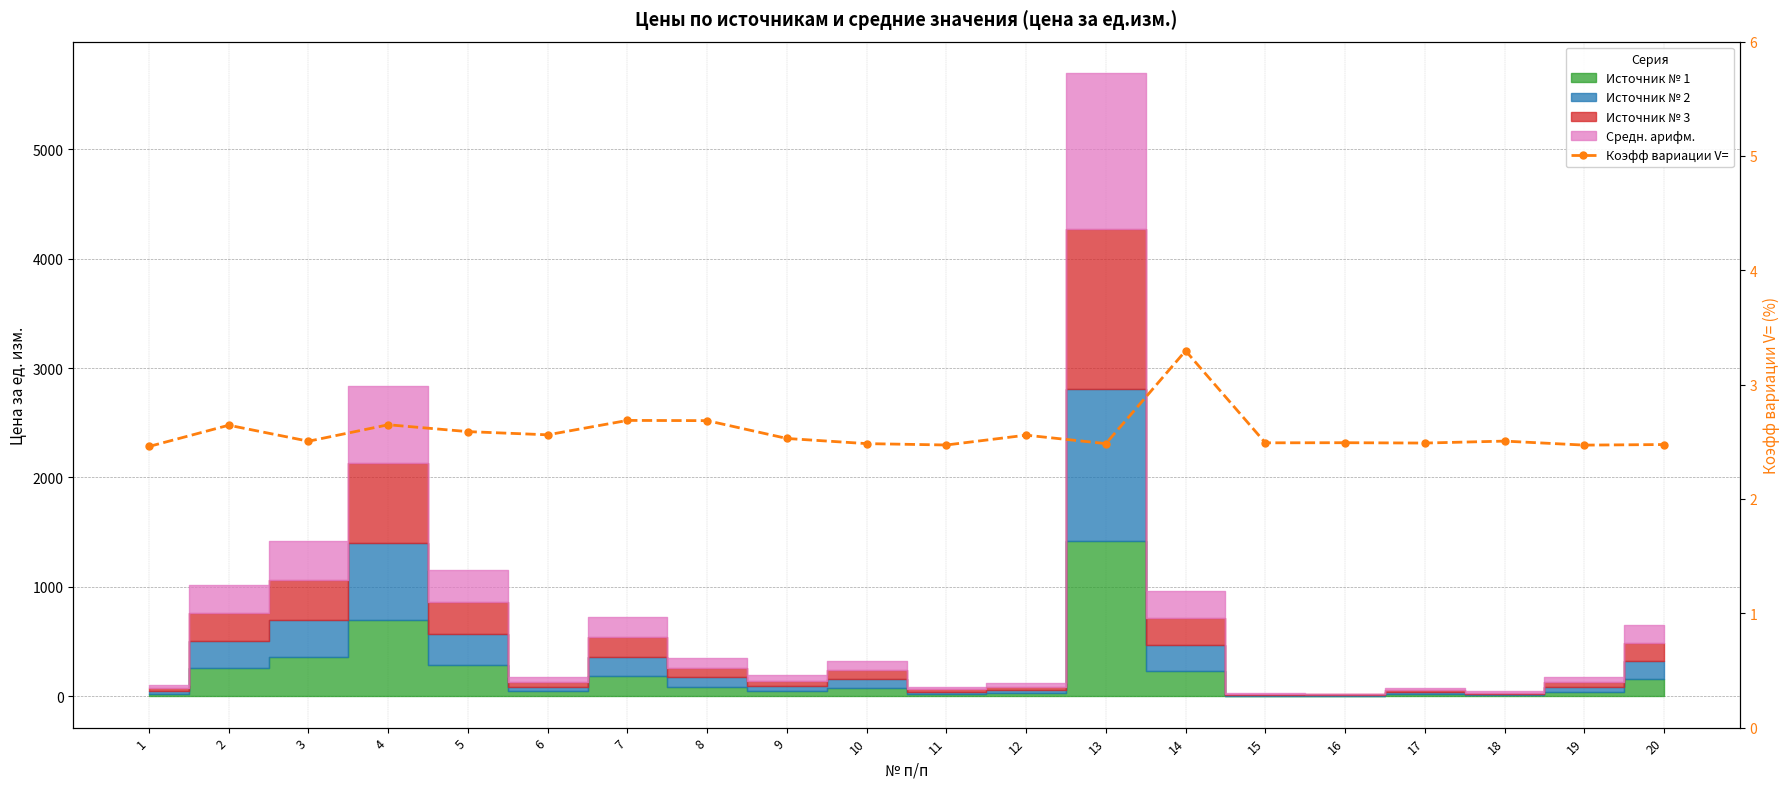

What is the change in value from 8 to 11?

-0.2